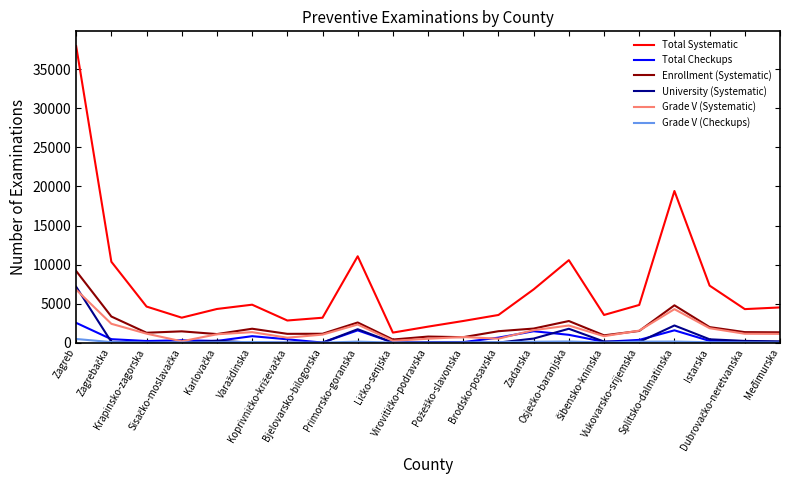

What is the sum of all Total Checkups values?

12269